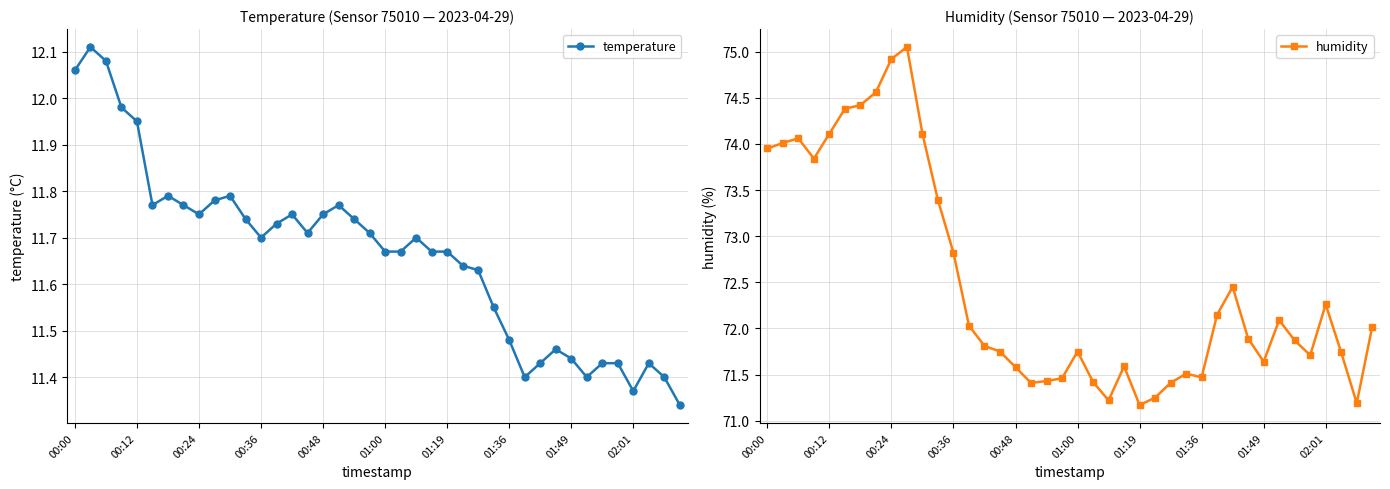

Is it true that temperature equals 7.8 at 00:48?

False